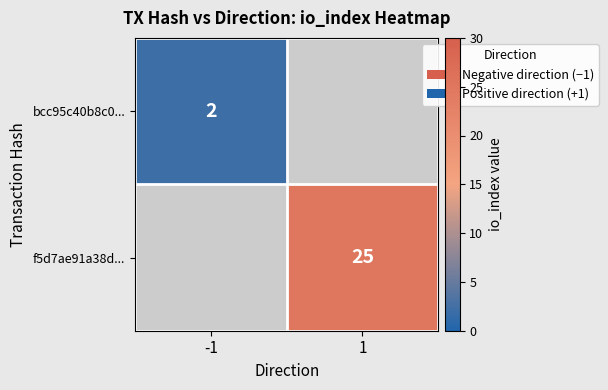

Between -1 and 1, which is larger?

1